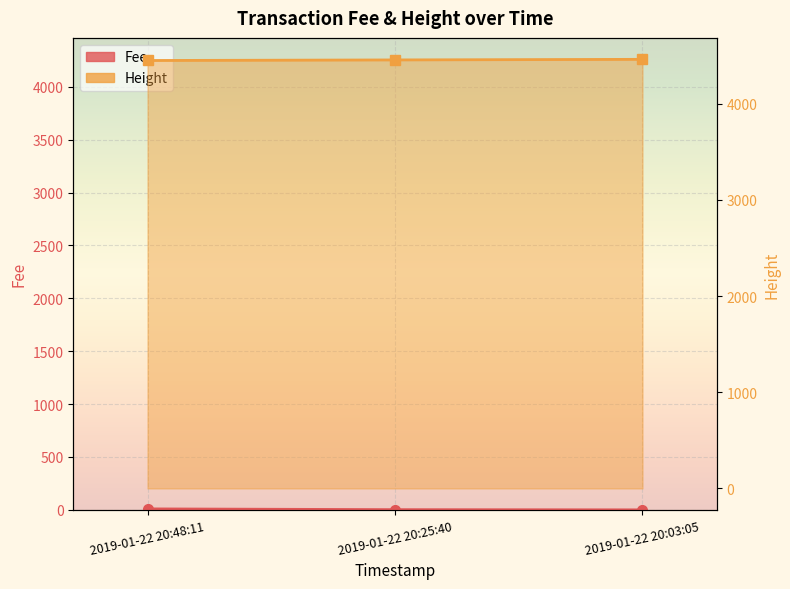

Which label corresponds to the smallest value in the chart?

2019-01-22 20:48:11